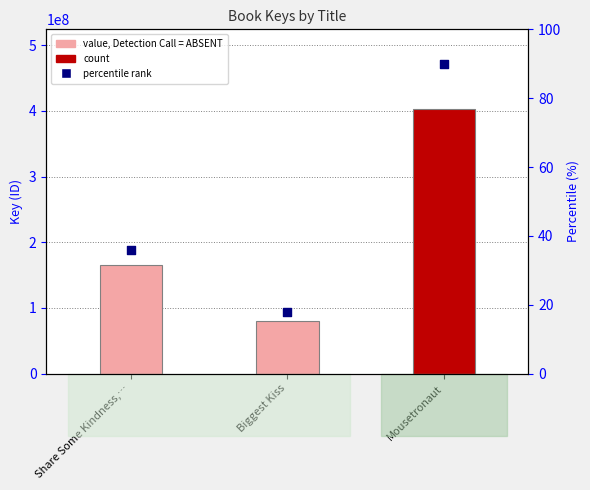

What is the ratio of the value at Biggest Kiss to the value at Share Some Kindness,…?

0.5